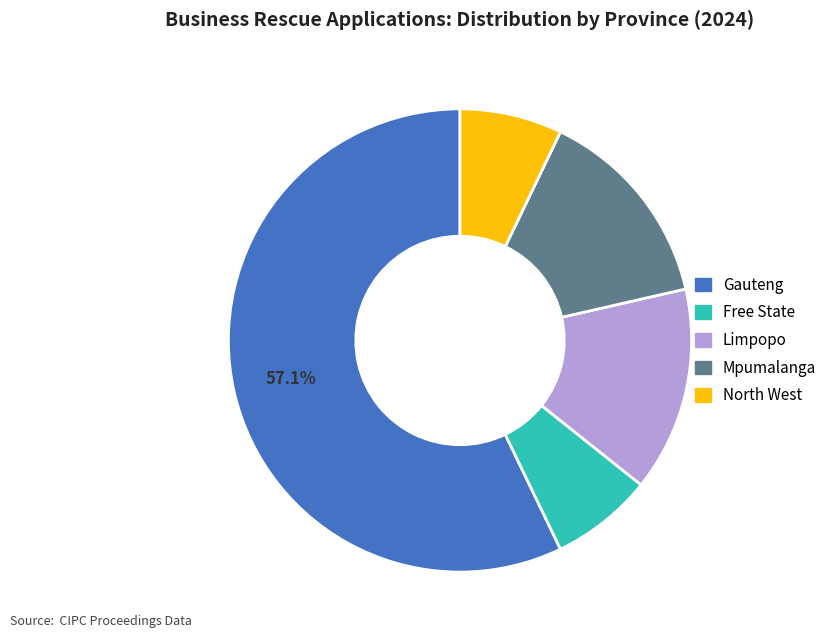

Which category has the biggest portion of the pie?

Gauteng